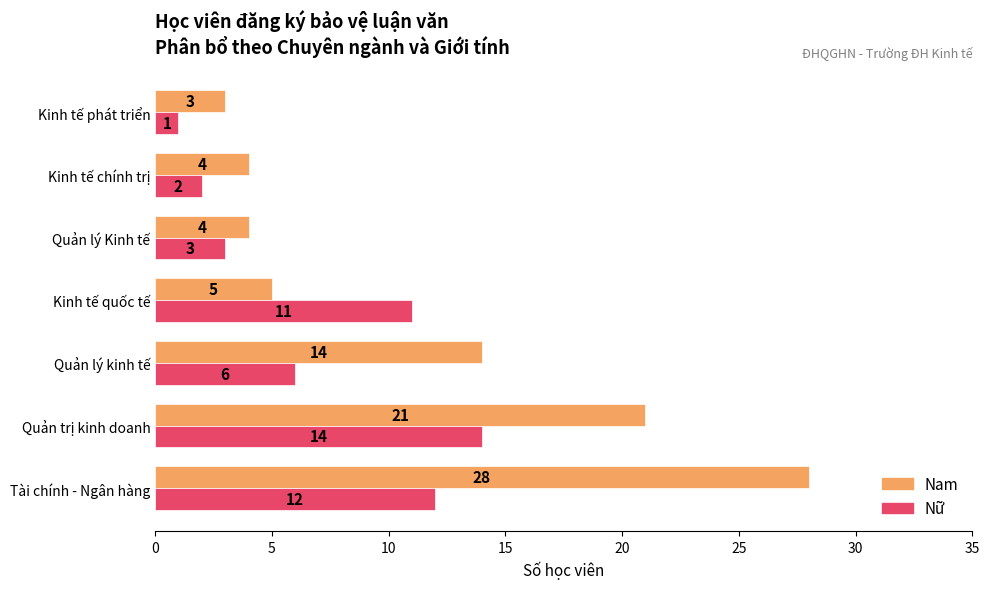

At which label does Nữ reach its minimum?

Kinh tế phát triển